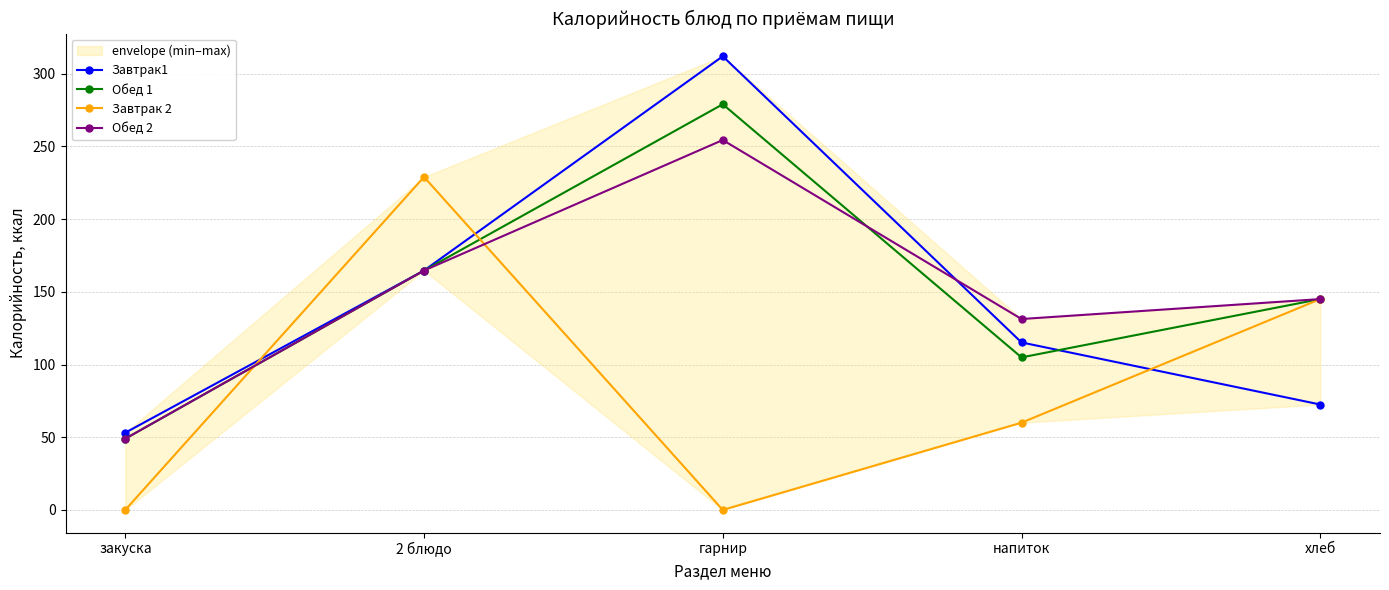

What are all the series names shown in the legend?

Завтрак1, Обед 1, Завтрак 2, Обед 2